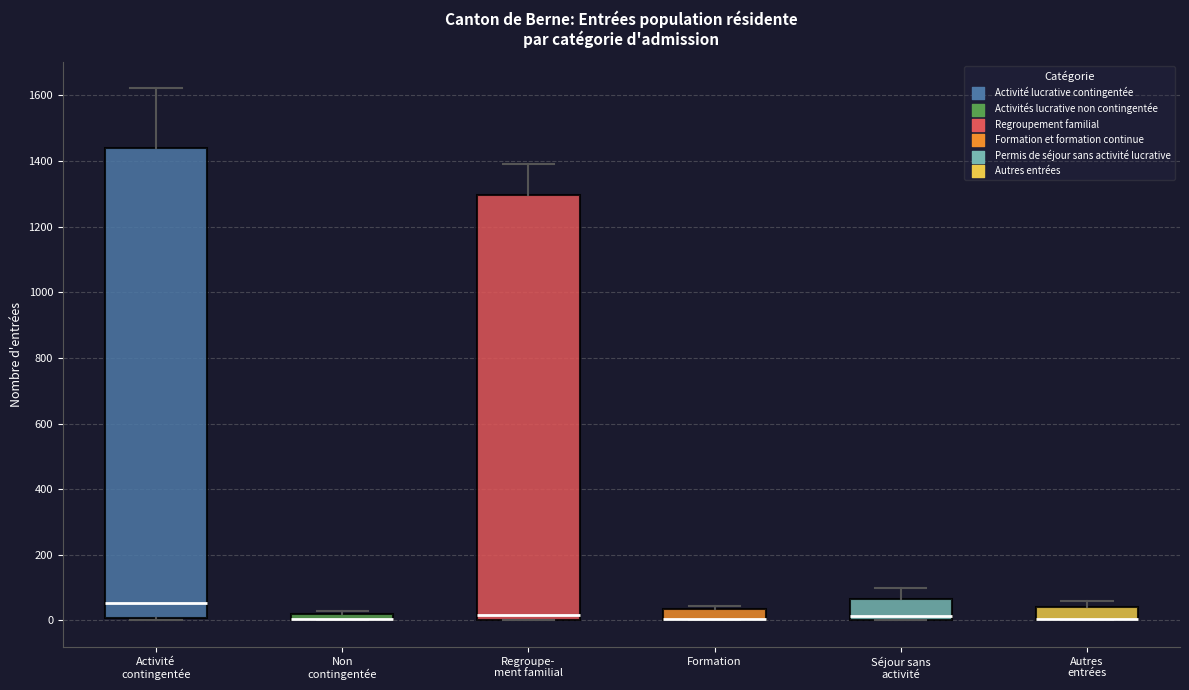

Comparing the boxes themselves (not the whiskers), which one is the tallest?

Activité contingentée